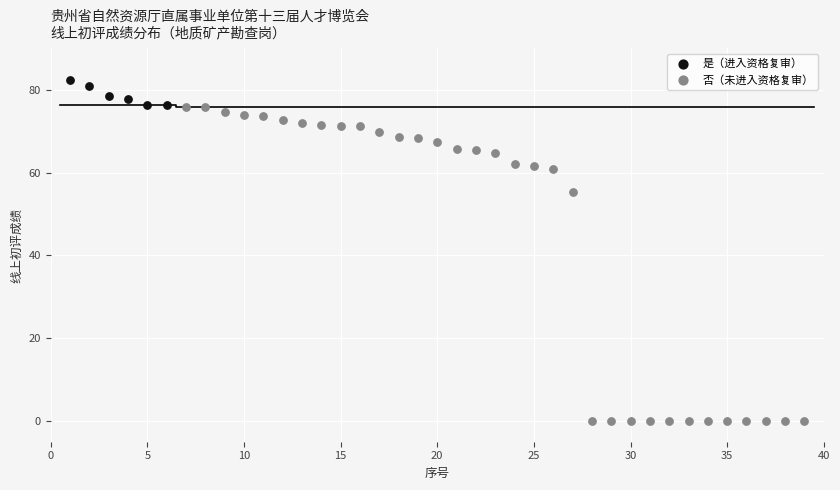

What are all the series names shown in the legend?

是（进入资格复审）, 否（未进入资格复审）